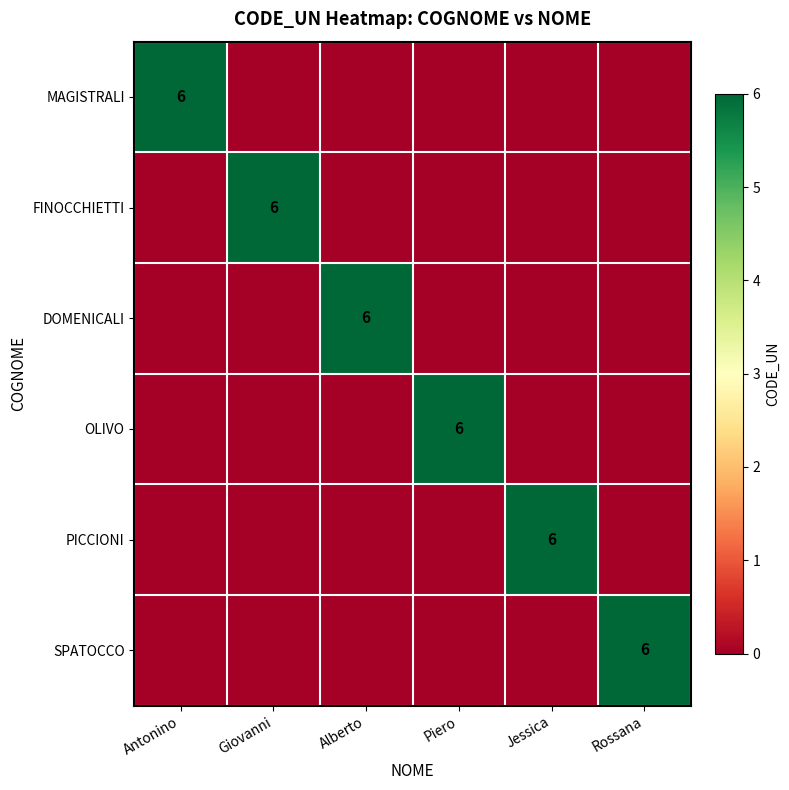

True or false: MAGISTRALI has a value of 1 at Antonino.

False